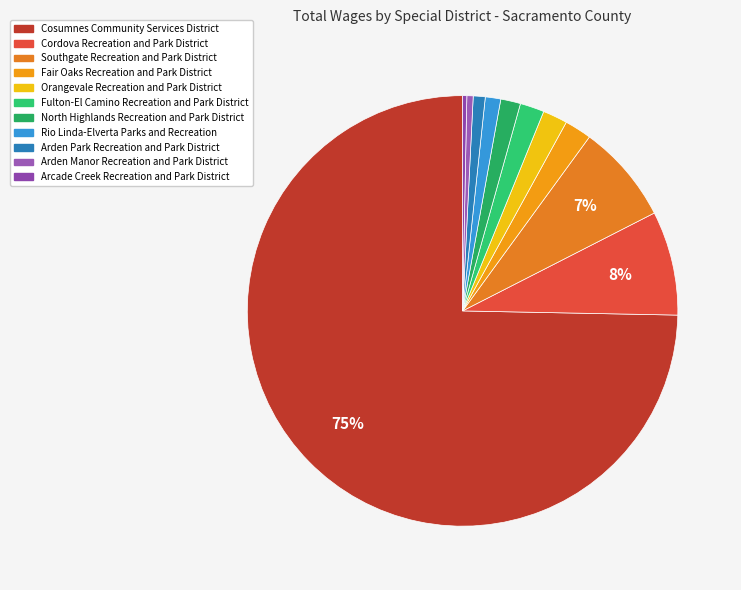

What is the ratio of the value at Rio Linda-Elverta Parks and Recreation to the value at Arden Park Recreation and Park District?

1.3